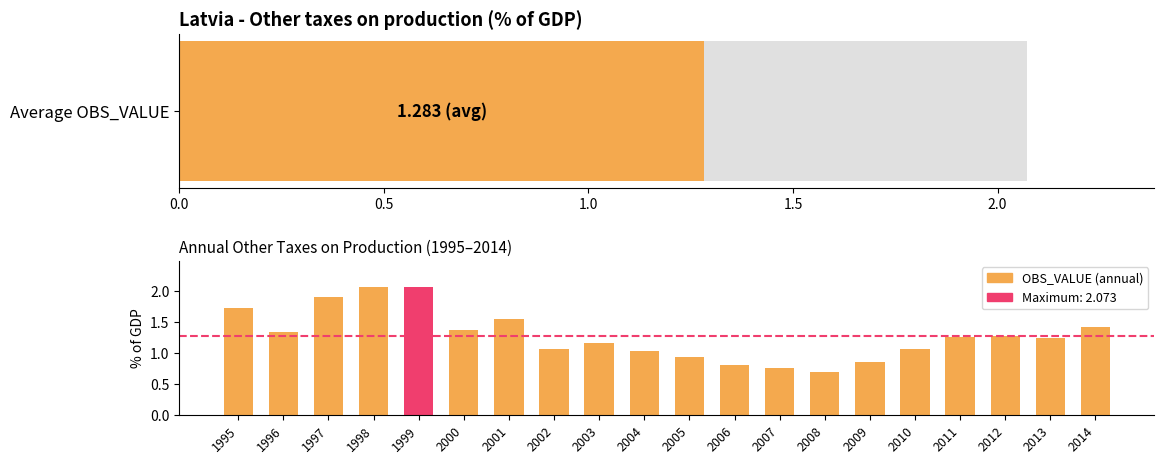

What value does the data have at 1998?

2.1